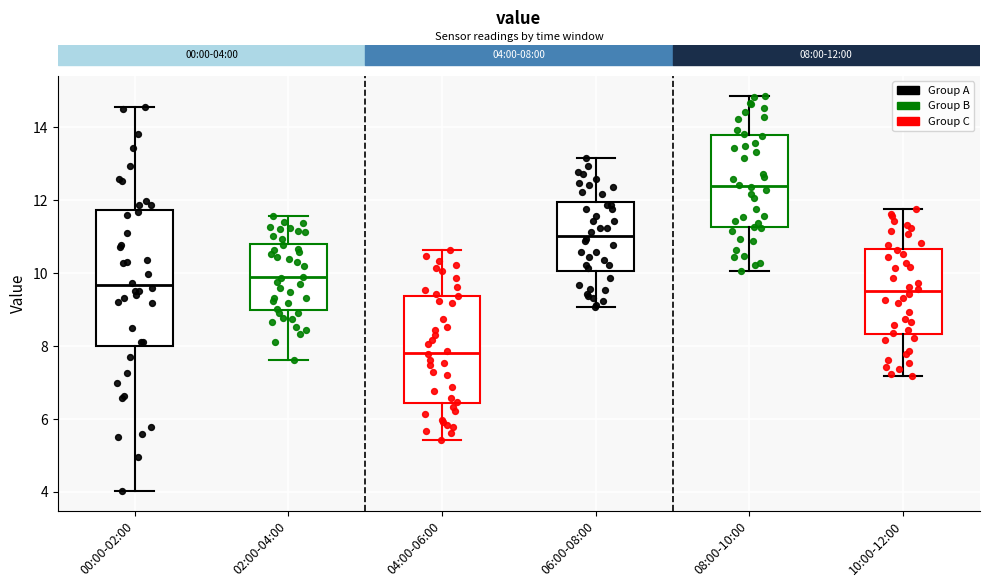

Which box is the tallest, from its lower edge to its upper edge?

00:00-02:00